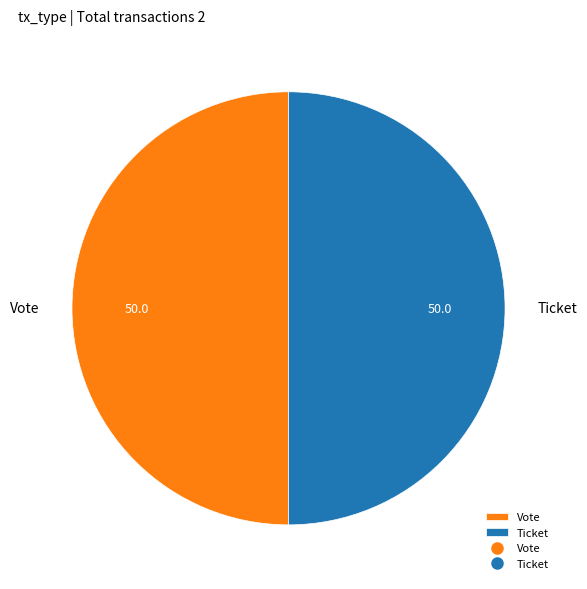

What is the ratio of the value at Vote to the value at Ticket?

1.0